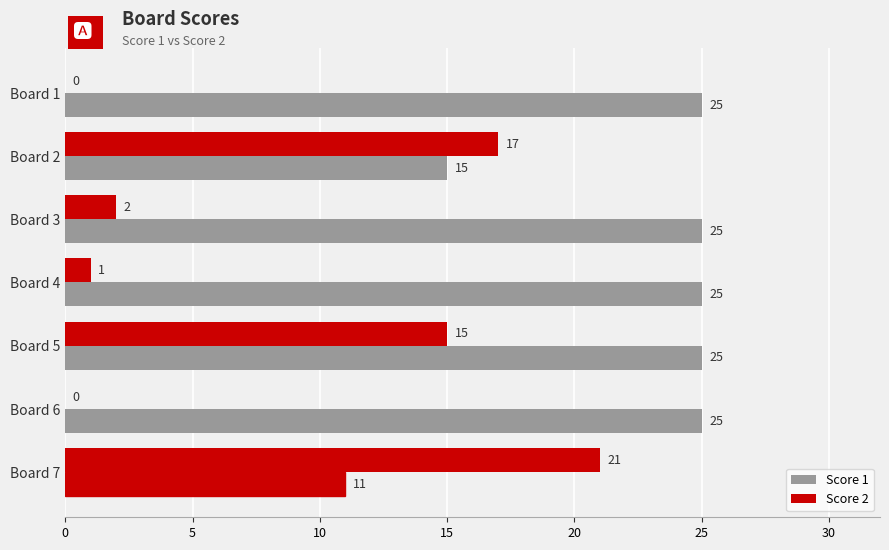

How many values in Score 2 are above zero?

5